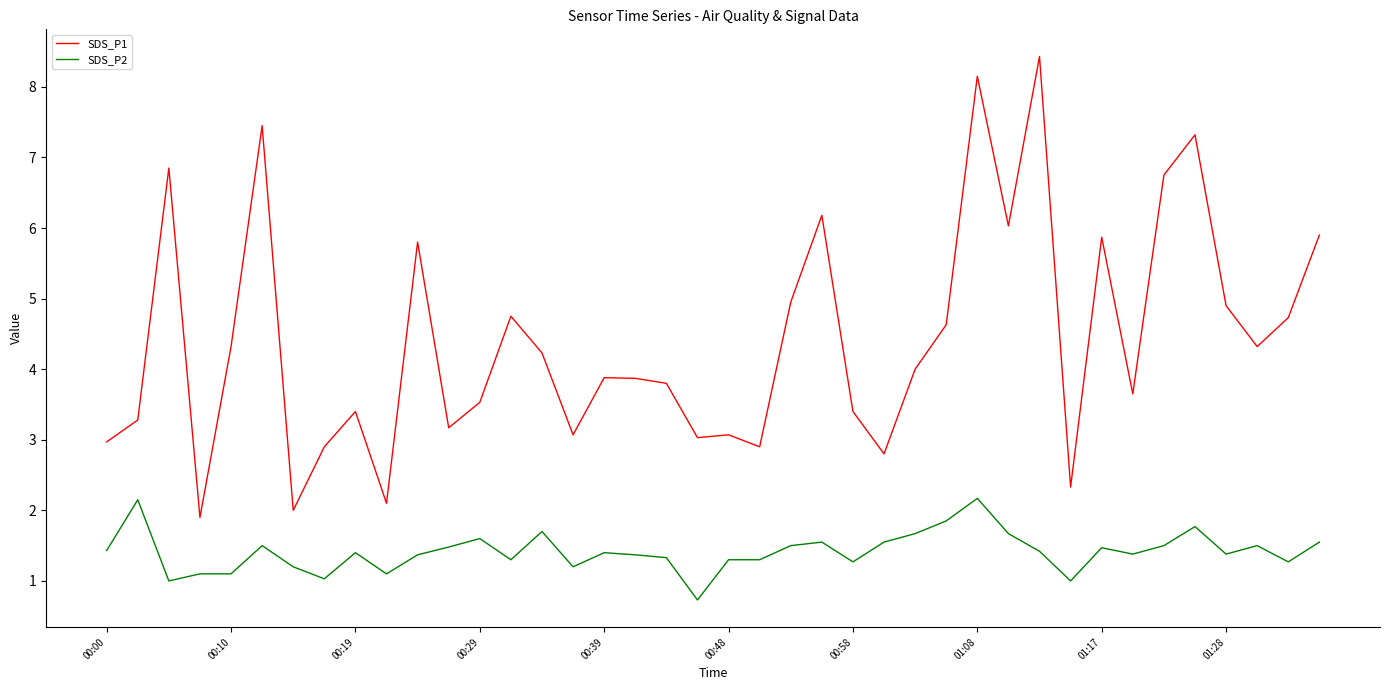

What is the difference between the maximum and minimum values in the SDS_P2 series?

1.4